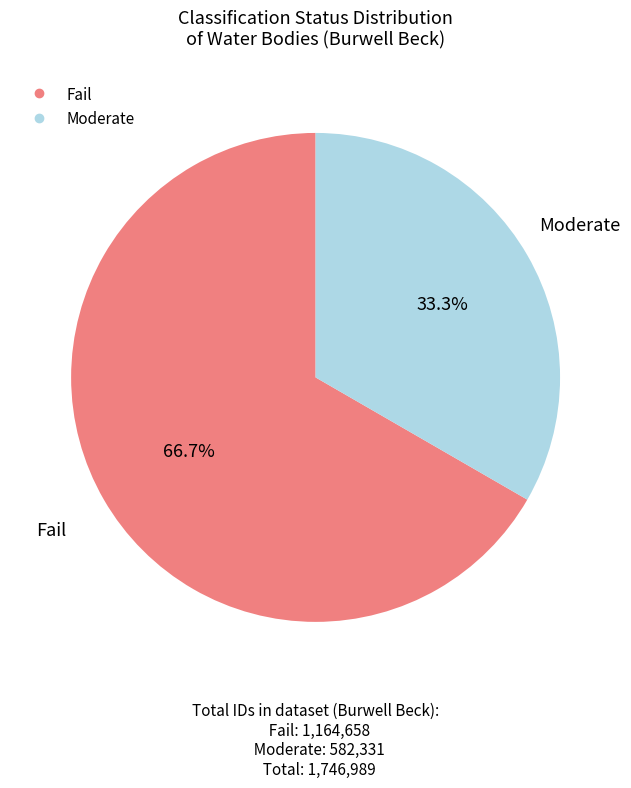

Is there a majority slice in this chart?

Yes